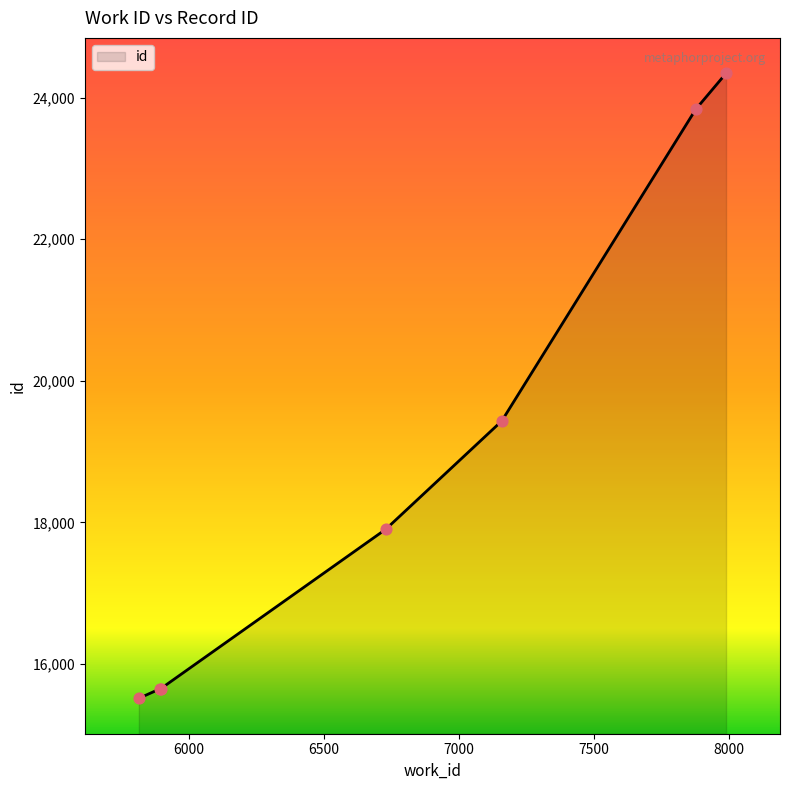

What is the average value?

18905